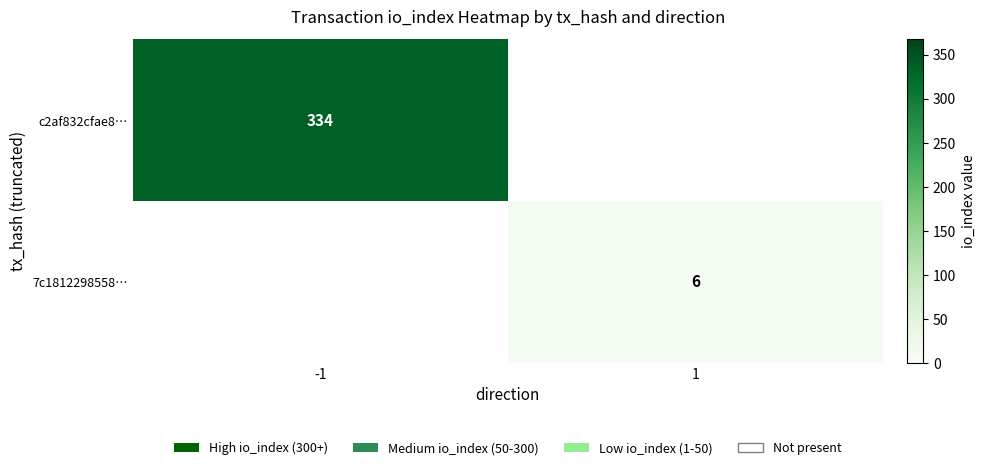

The value of 7c1812298558… at 1 is 6. True or false?

True